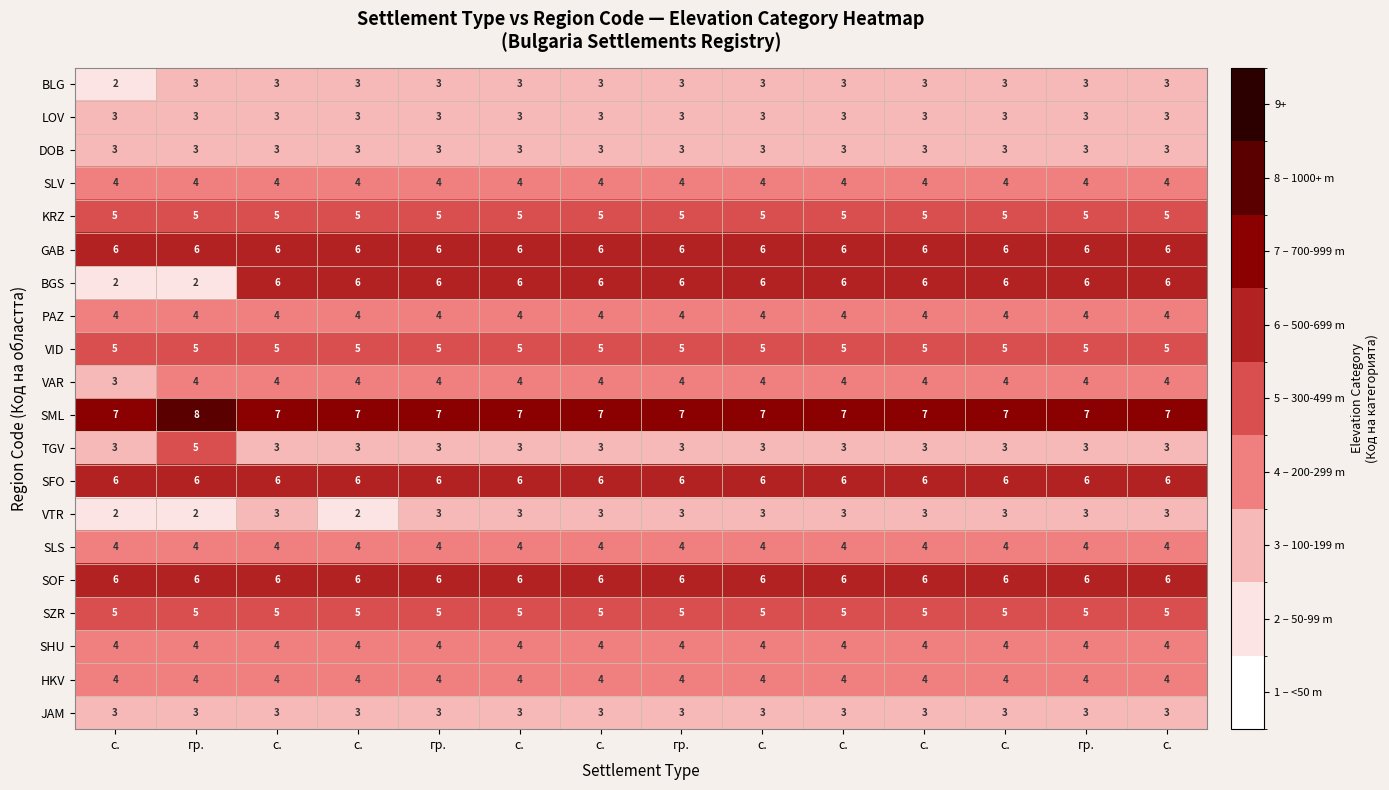

What is the spread (max minus min) of values at с.?

5